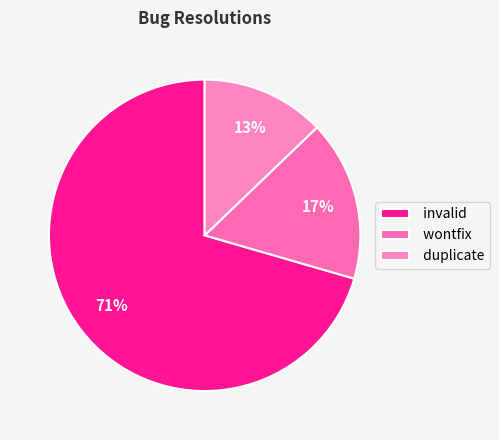

Combined, do wontfix and duplicate account for over 50%?

No